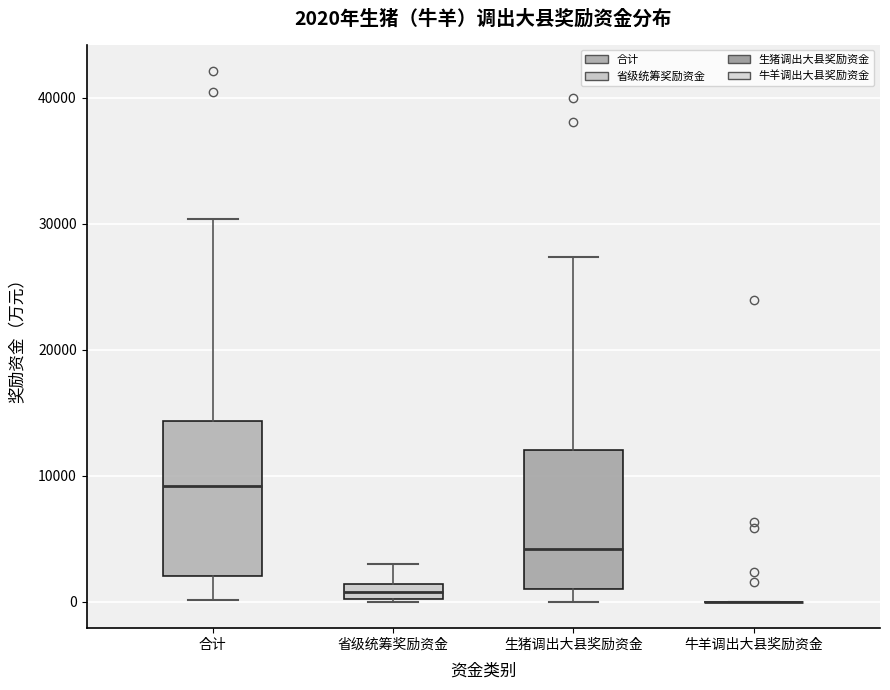

Comparing the boxes themselves (not the whiskers), which one is the tallest?

合计